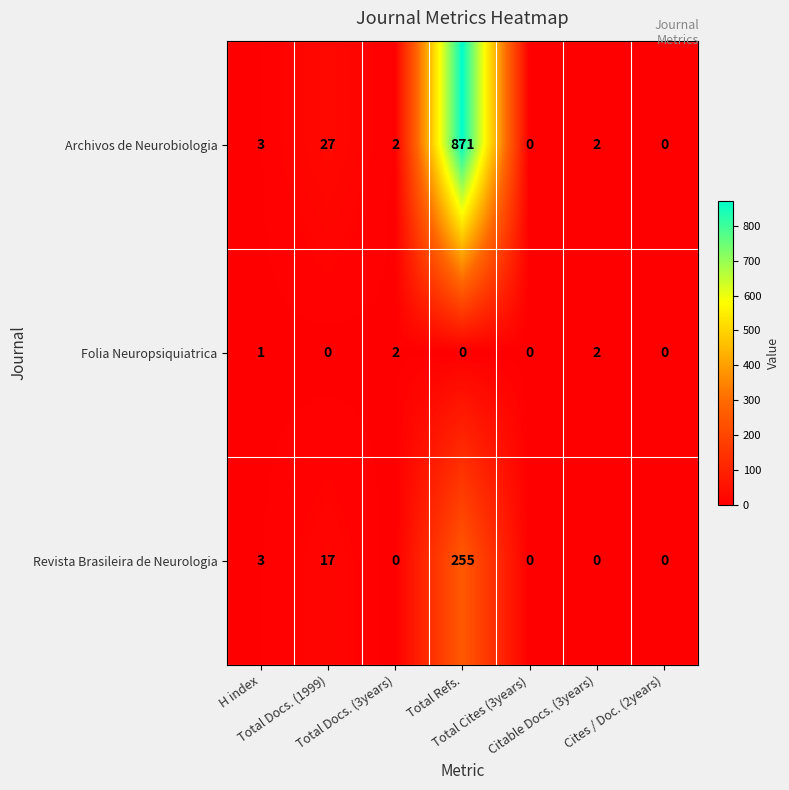

How many values in the Archivos de Neurobiologia series are below 2?

2